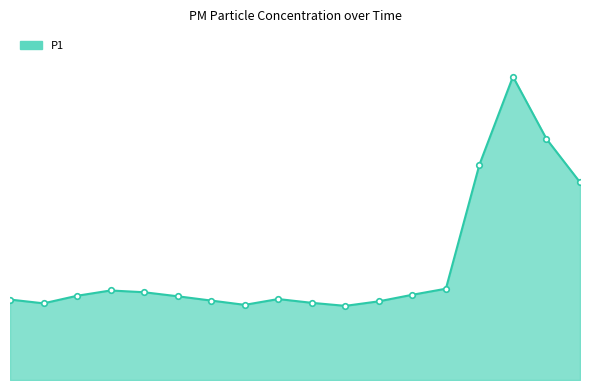

Does the chart display data point markers on the line(s)?

Yes